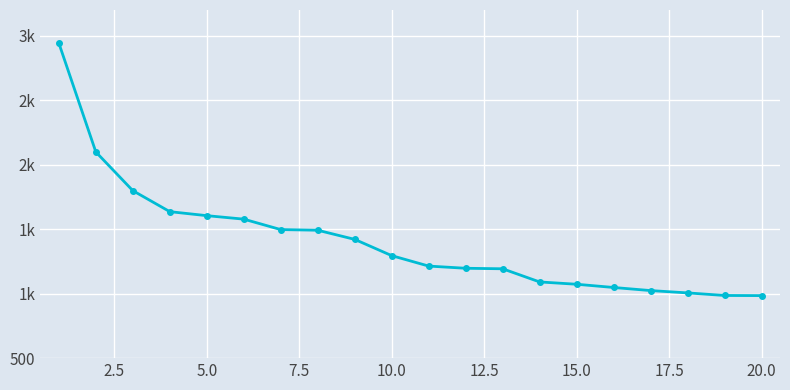

Does the chart have visible grid lines?

Yes